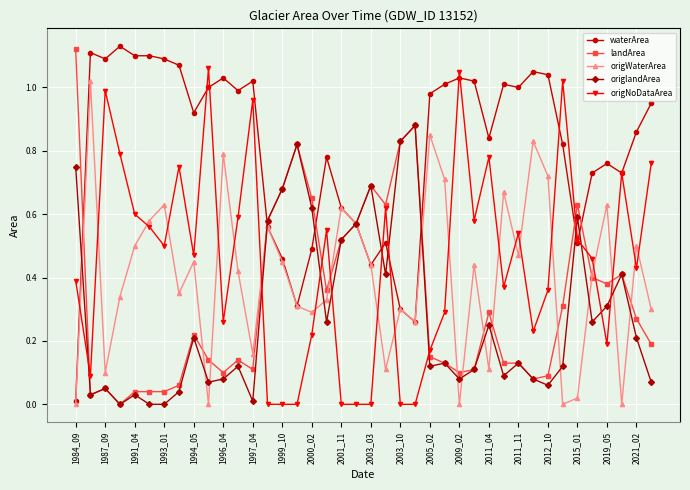

Count the number of categories in the chart.

40